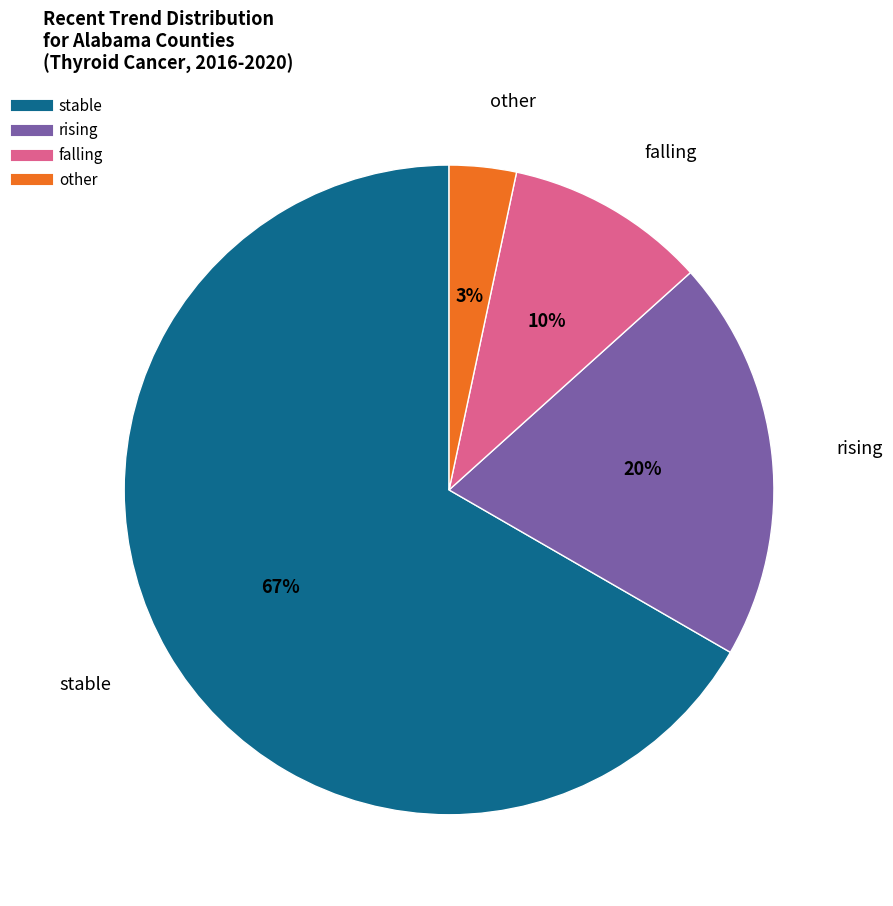

To the nearest percent, what is the average slice percentage?

25%